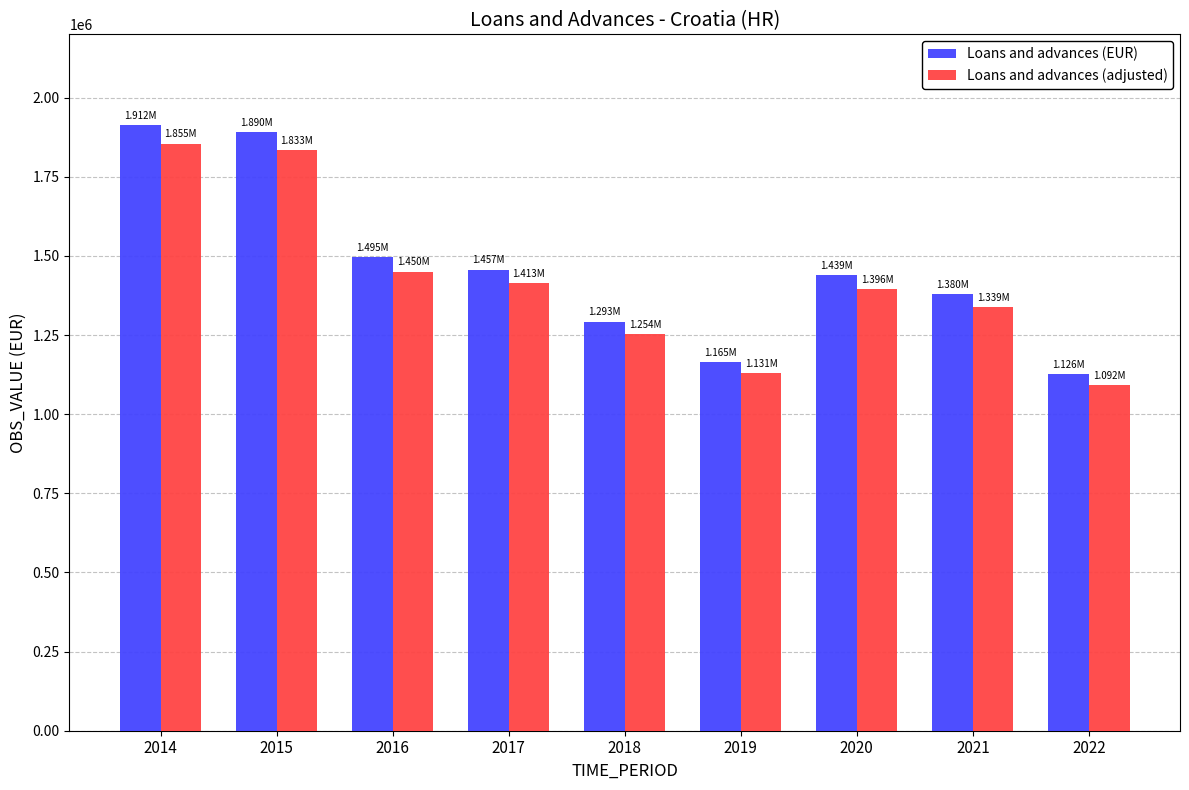

List the series in order of their peak value, lowest first.

Loans and advances (adjusted), Loans and advances (EUR)